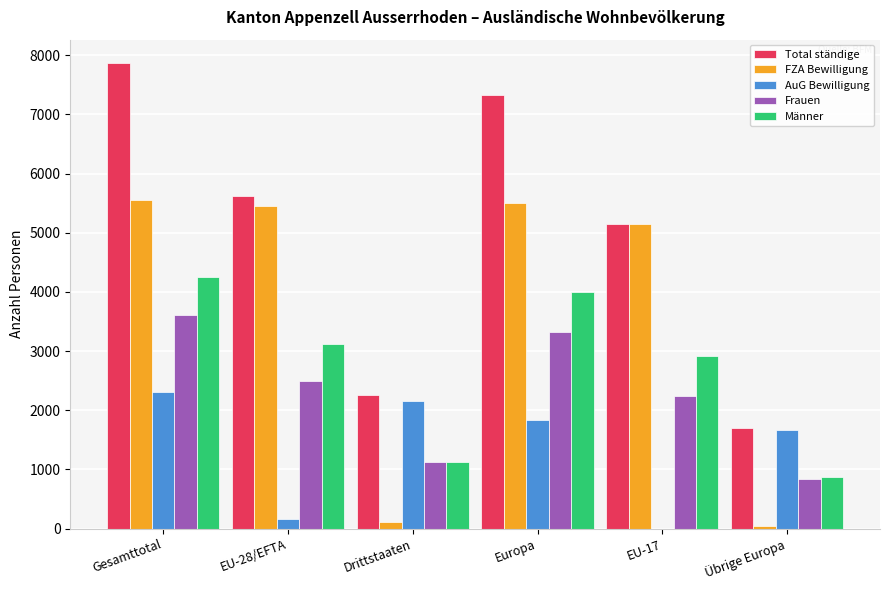

Between Drittstaaten and Europa, which series saw the biggest shift?

FZA Bewilligung